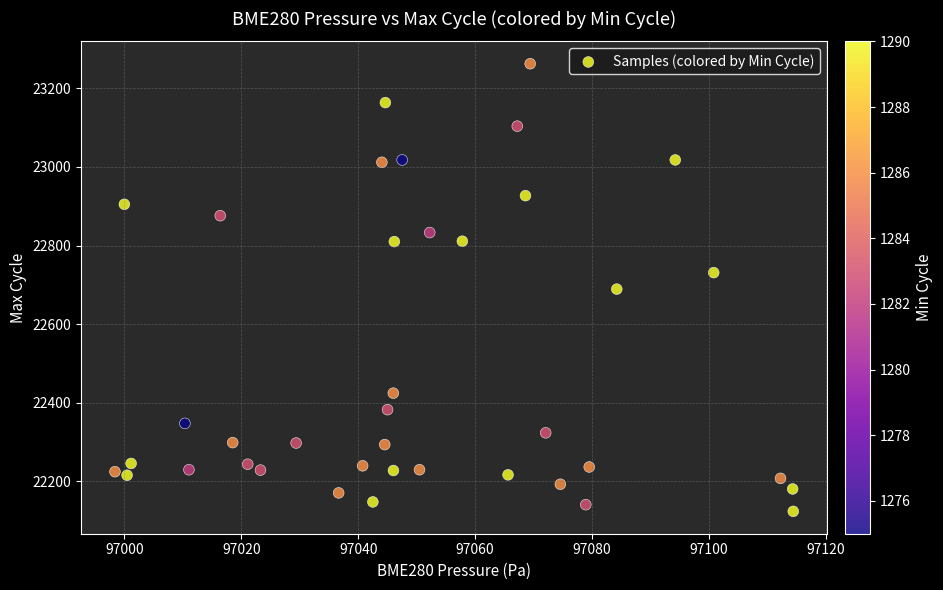

What is the range of Y values (max minus min)?

1140